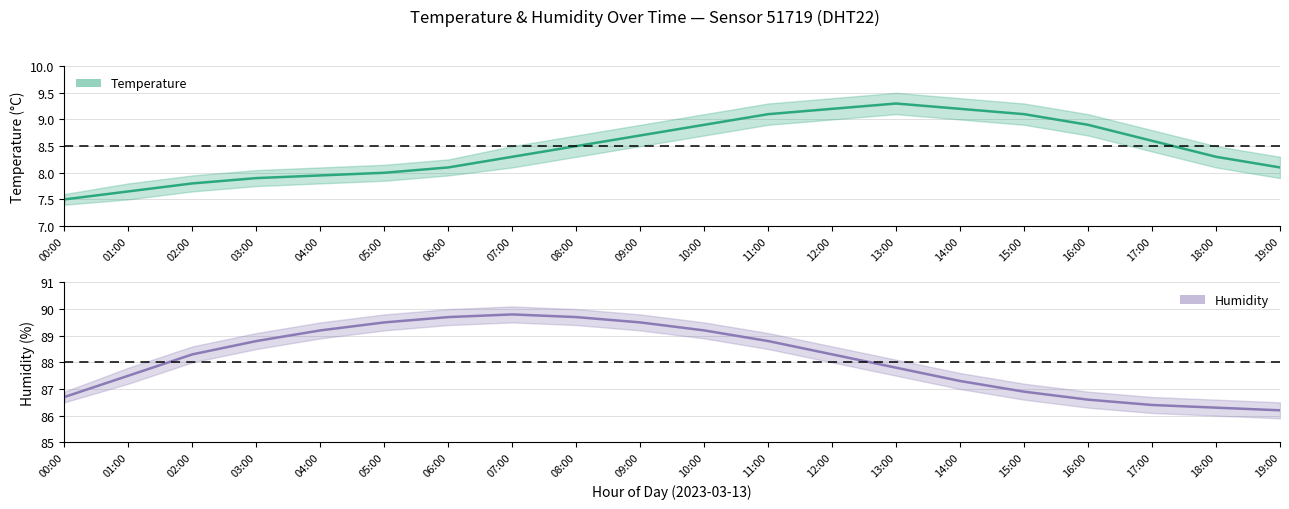

Count the number of categories in the chart.

20